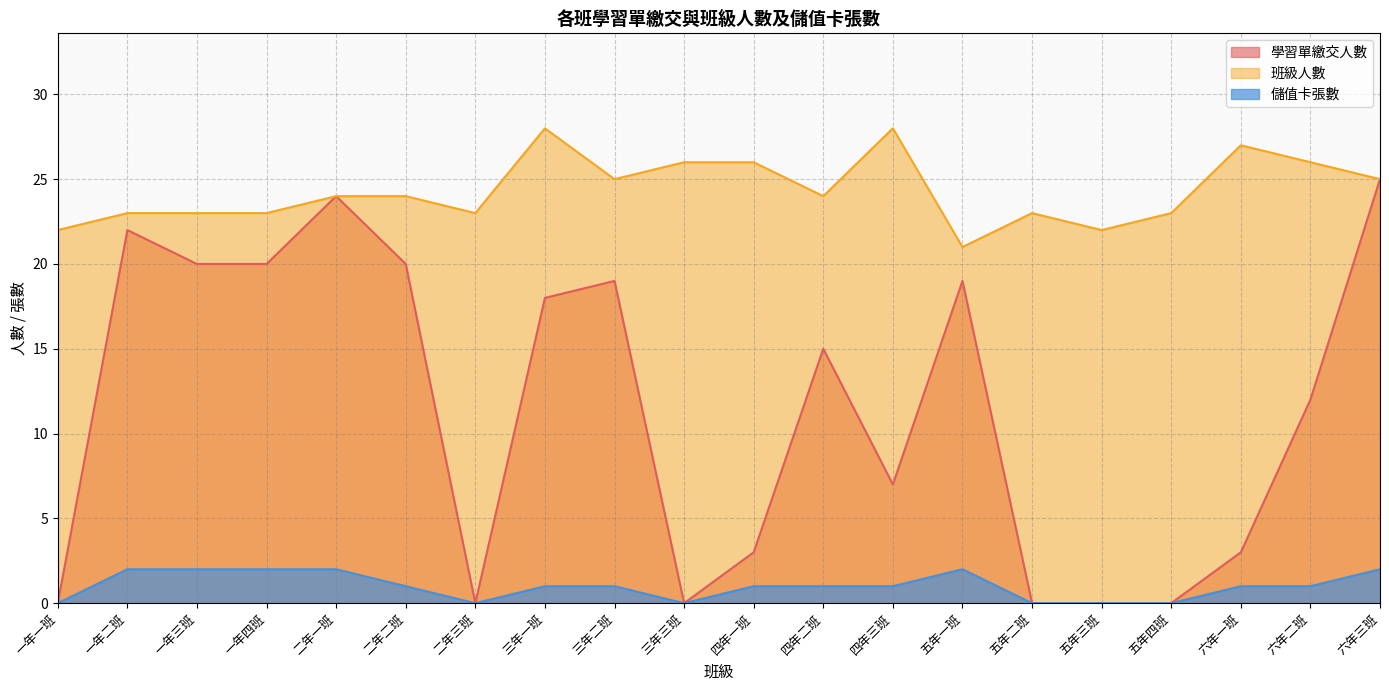

At which label does 儲值卡張數 first exceed 1?

一年二班